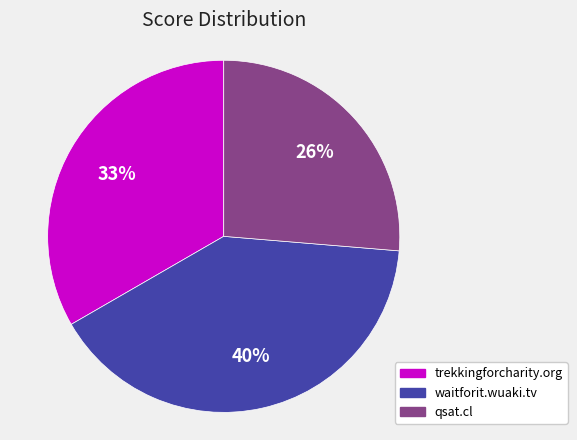

Is the sum of qsat.cl and trekkingforcharity.org greater than half?

Yes